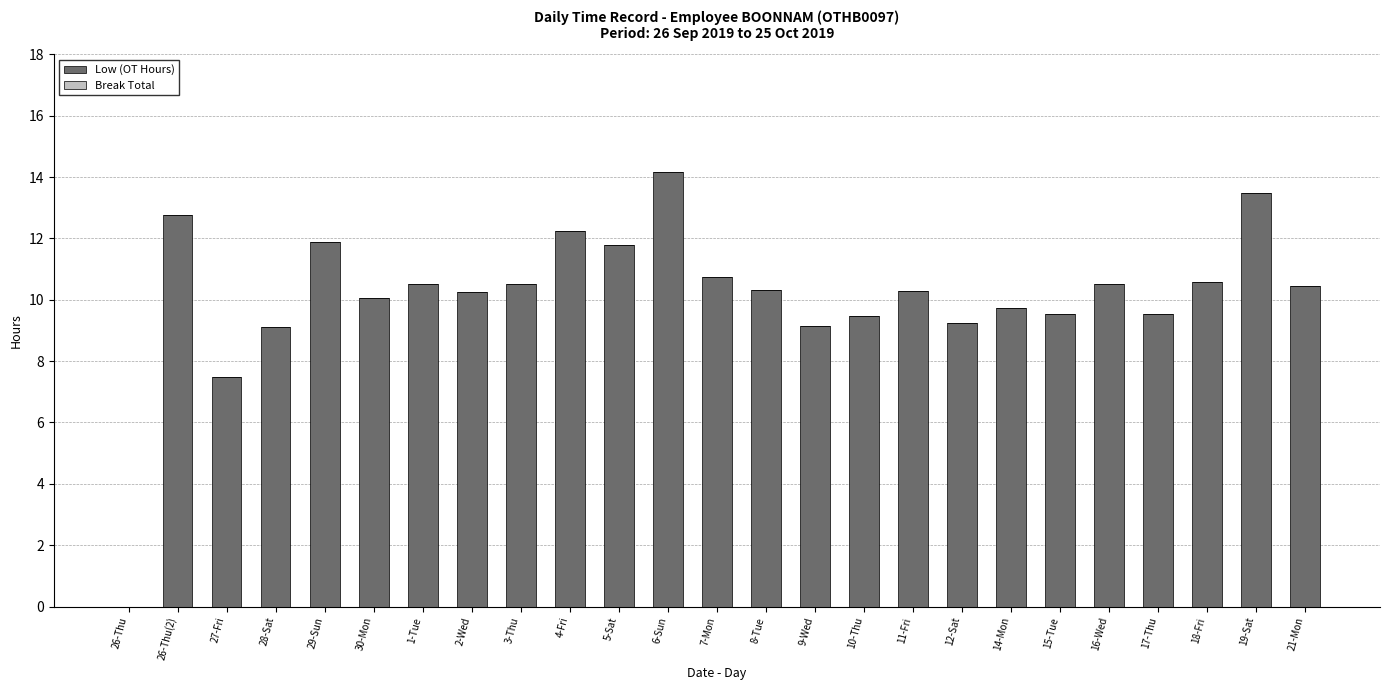

What is the maximum value shown in the chart?

14.2